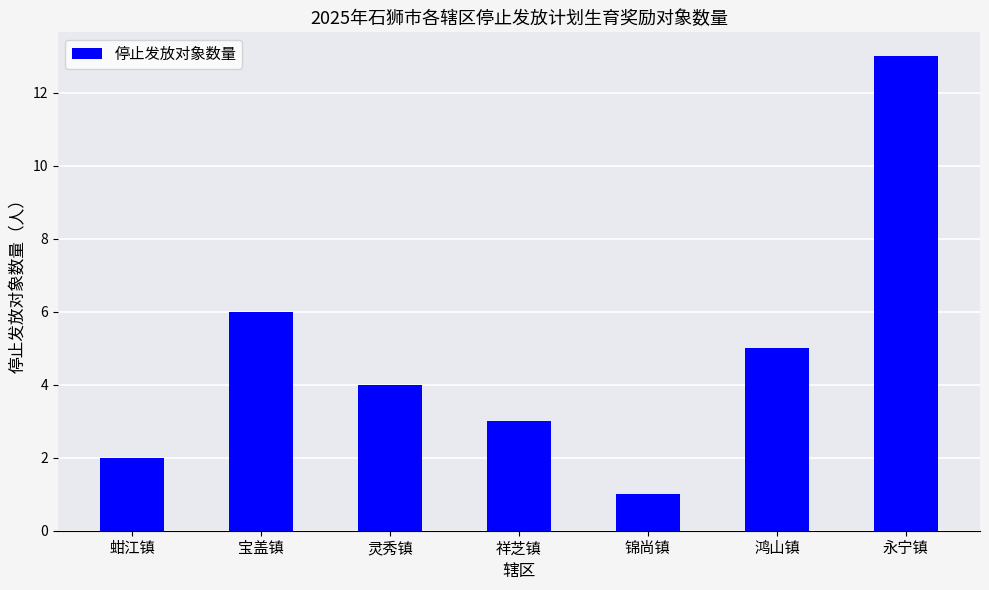

Between 锦尚镇 and 祥芝镇, which is larger?

祥芝镇